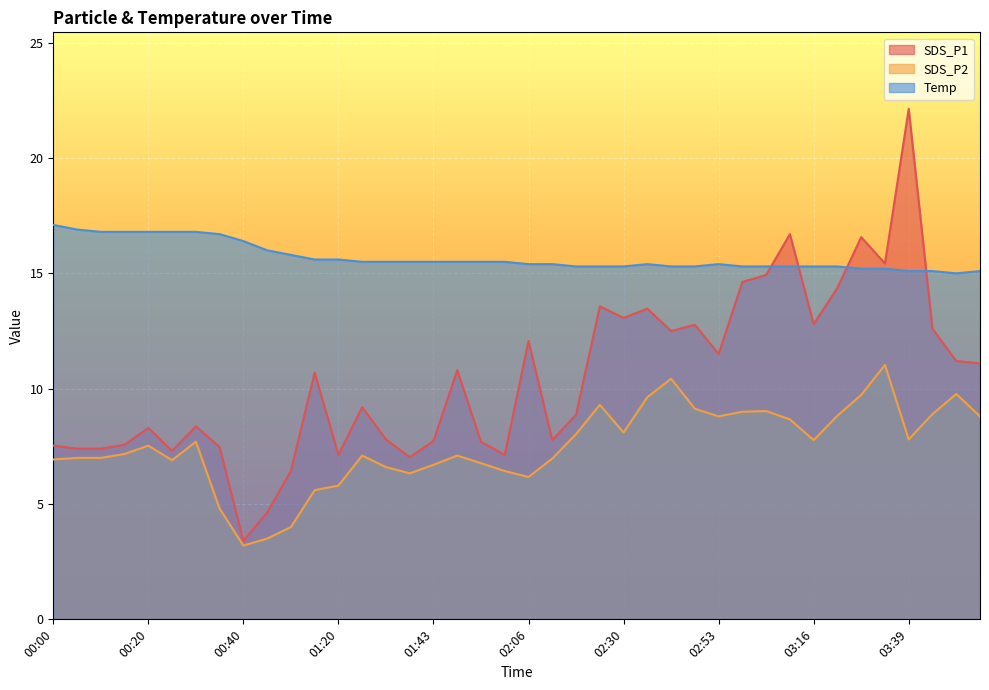

The value of Temp at 01:55 is 15.5. True or false?

True